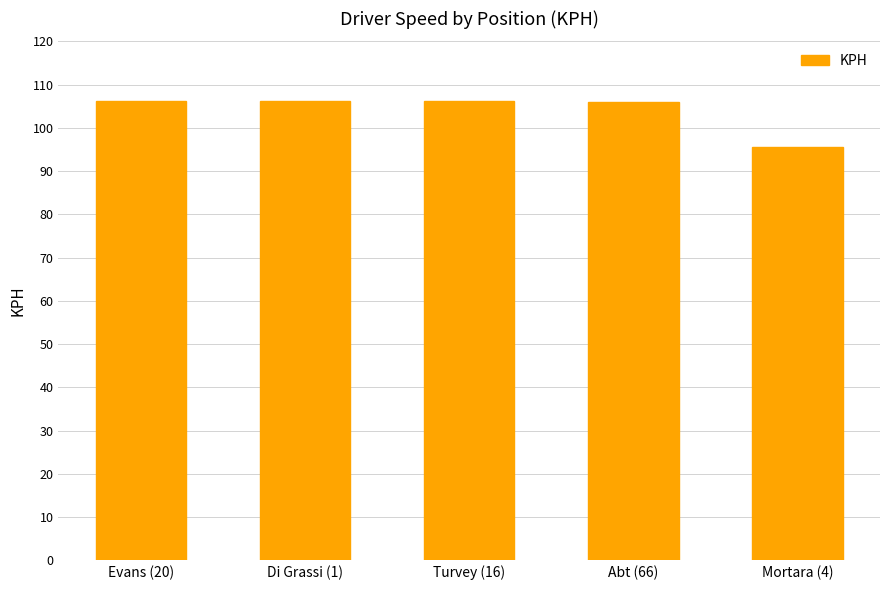

What is the difference between the second highest and second lowest values?

0.2